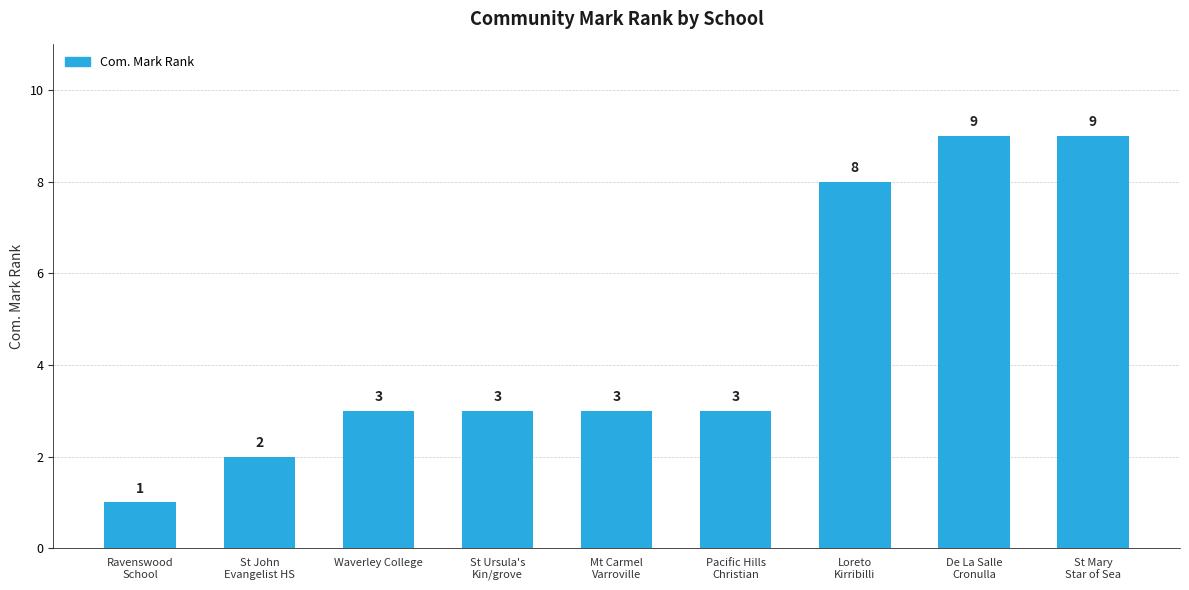

Count the number of data series in this chart.

1